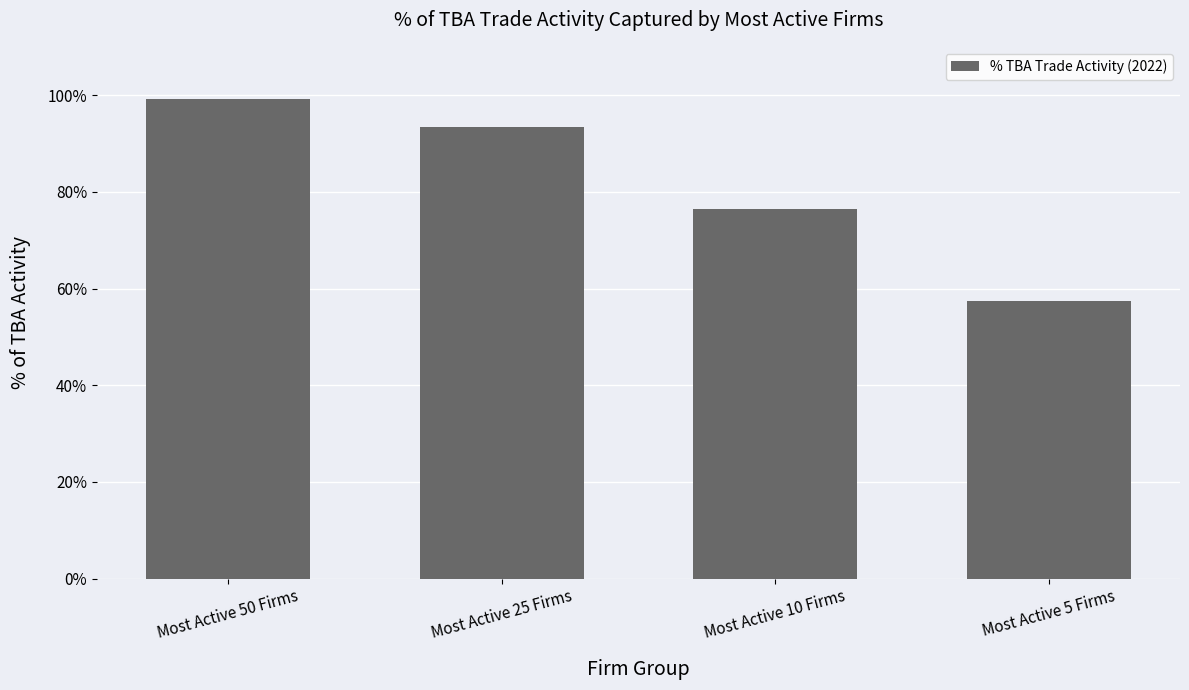

Which category has the highest value across all series?

Most Active 50 Firms